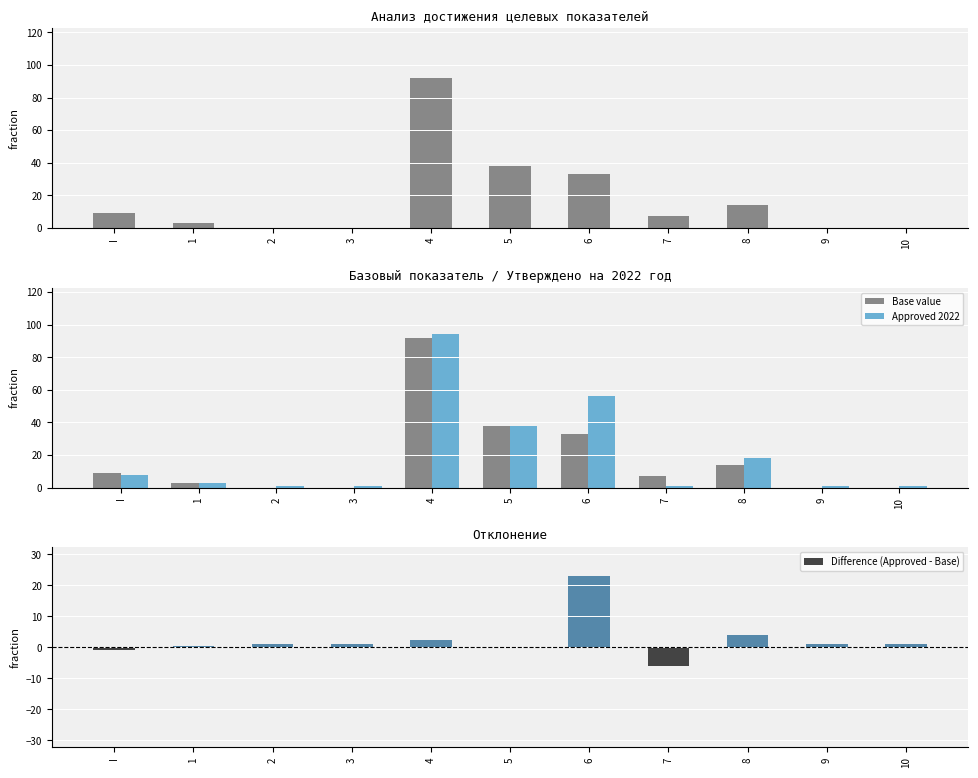

Which series has the widest spread of values?

Approved 2022